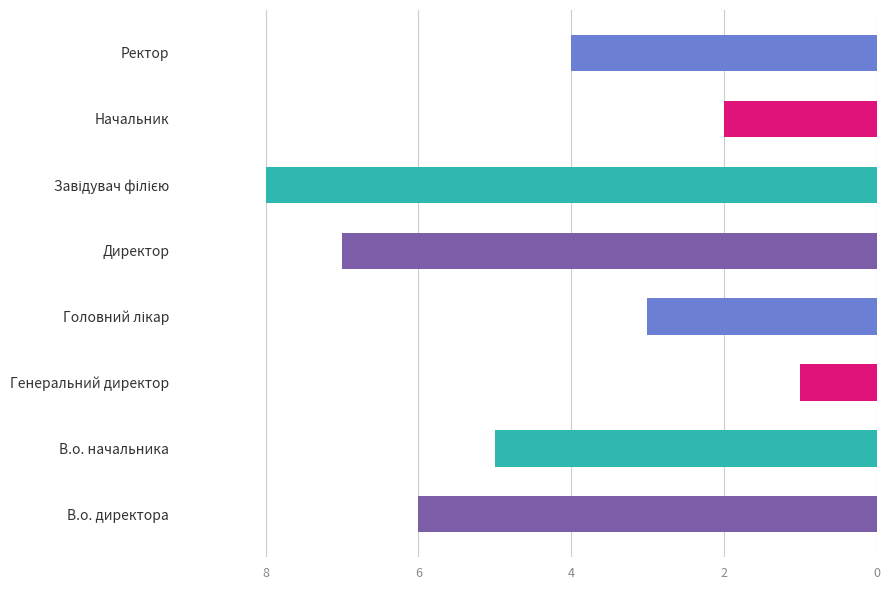

What is the minimum value shown in the chart?

1